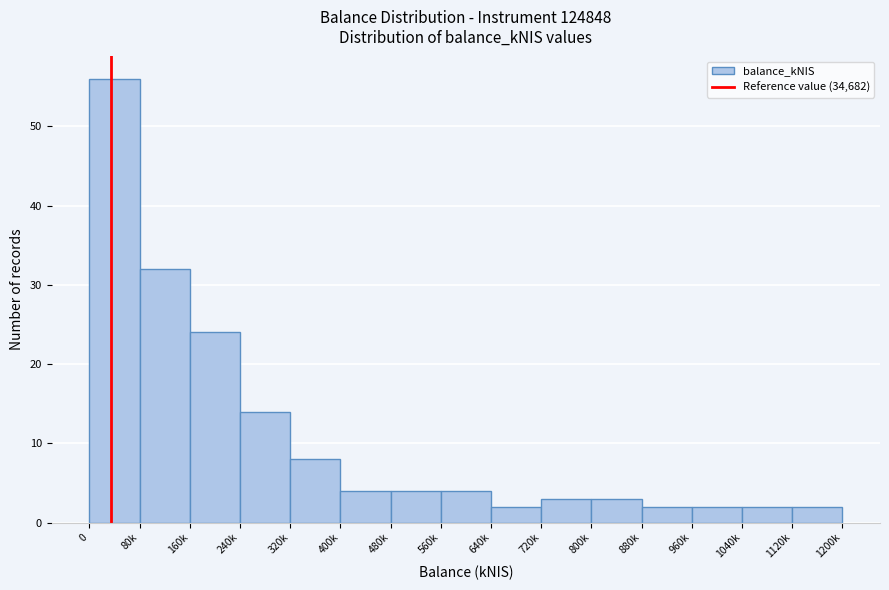

Reading right to left, extract all data points from this chart.

2	2	2	2	3	3	2	4	4	4	8	14	24	32	56